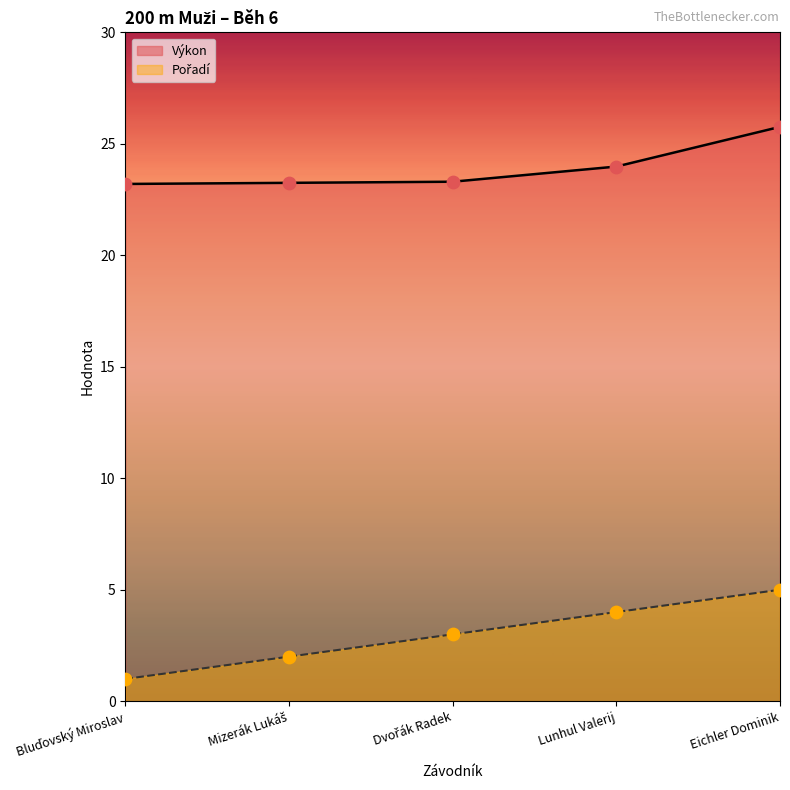

What are all the series names shown in the legend?

Pořadí, Výkon